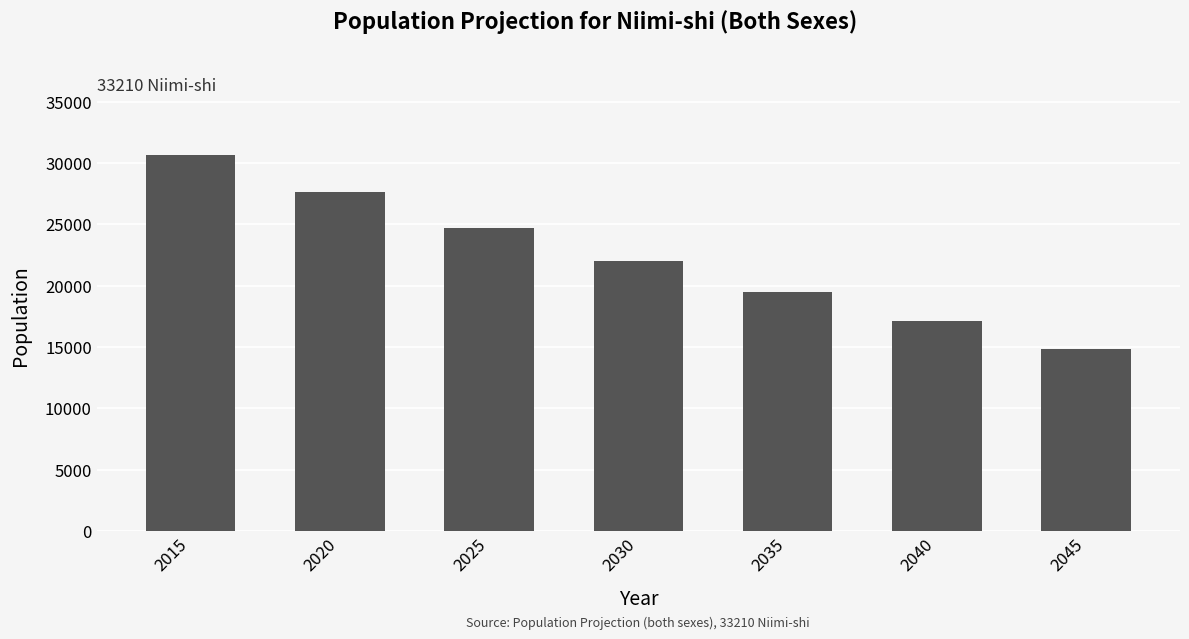

Reading left to right, what are all the values shown in this chart?

2015=30658	2020=27633	2025=24686	2030=21995	2035=19522	2040=17136	2045=14868